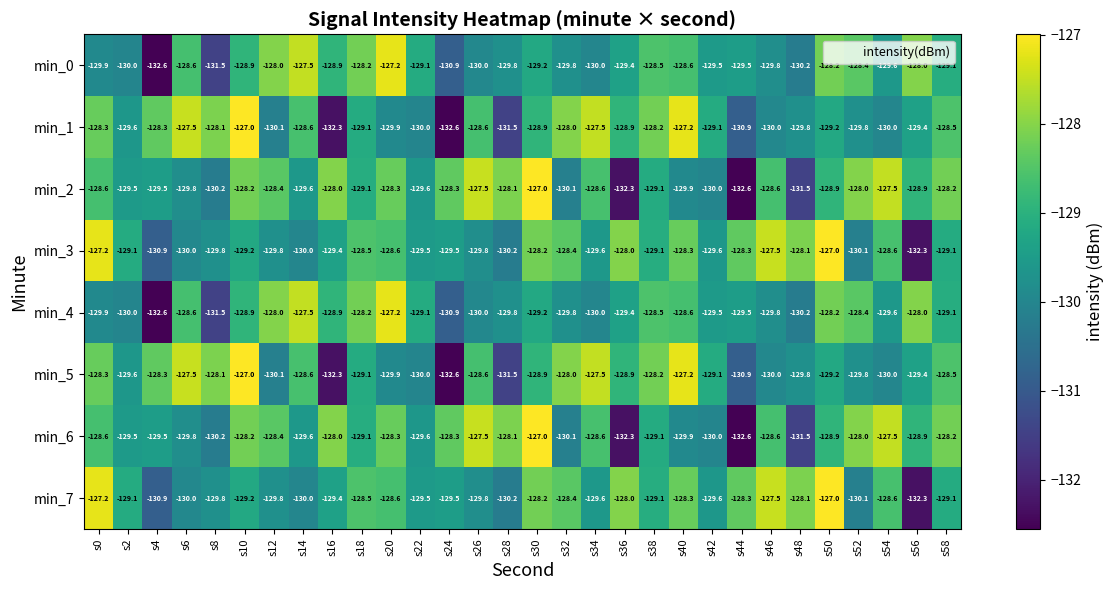

The min_7 series shows -130.1 at s52. True or false?

True